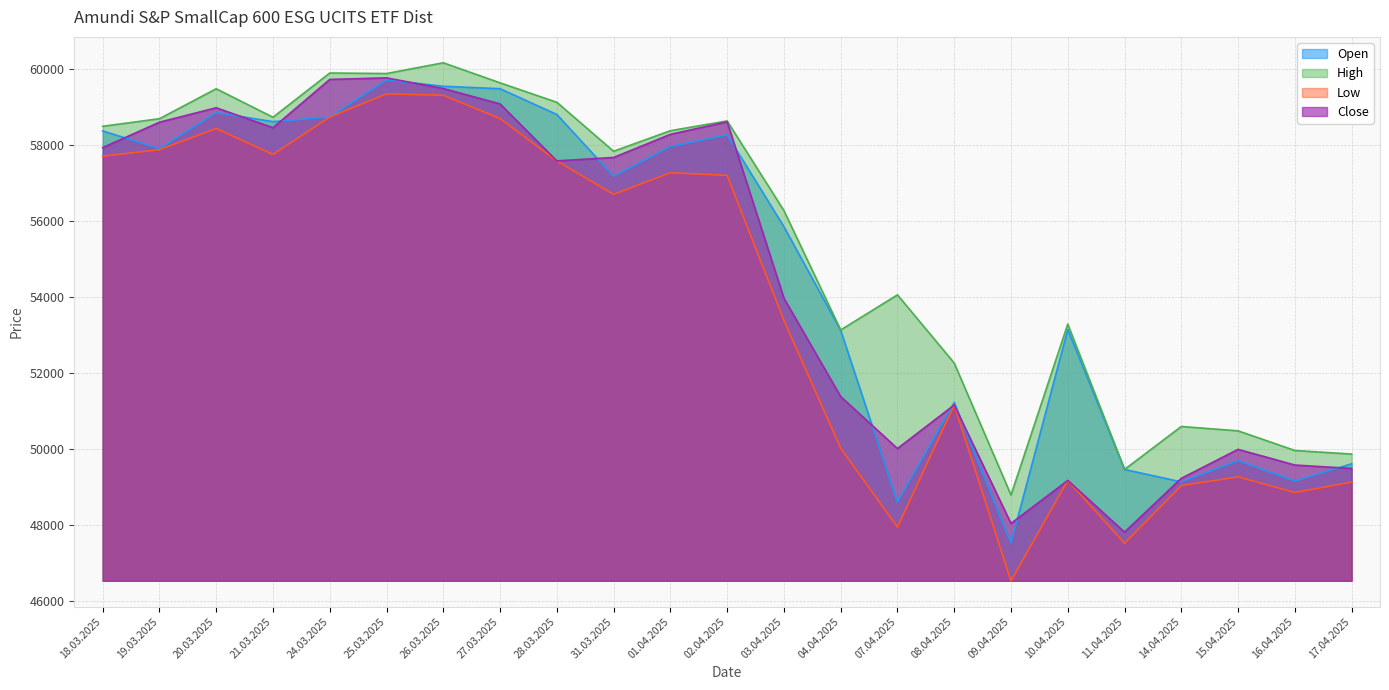

True or false: Low and Close intersect in this chart.

False